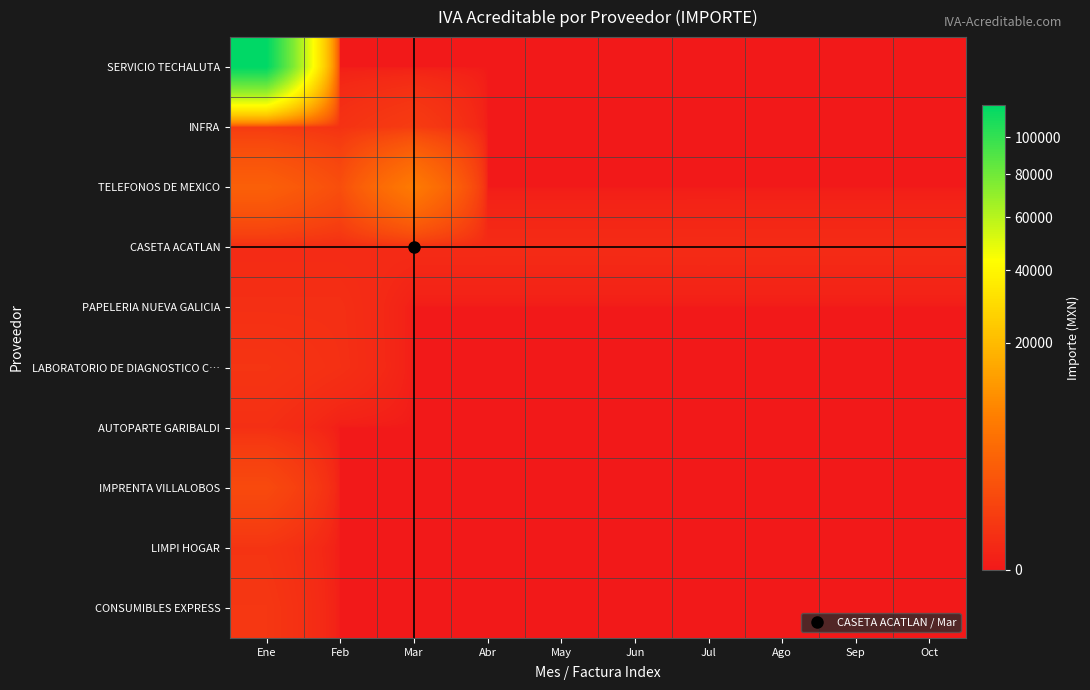

At Ene, list the series in order from smallest to largest.

CASETA ACATLAN, PAPELERIA NUEVA GALICIA, AUTOPARTE GARIBALDI, LIMPI HOGAR, LABORATORIO DE DIAGNOSTICO C…, CONSUMIBLES EXPRESS, INFRA, IMPRENTA VILLALOBOS, TELEFONOS DE MEXICO, SERVICIO TECHALUTA